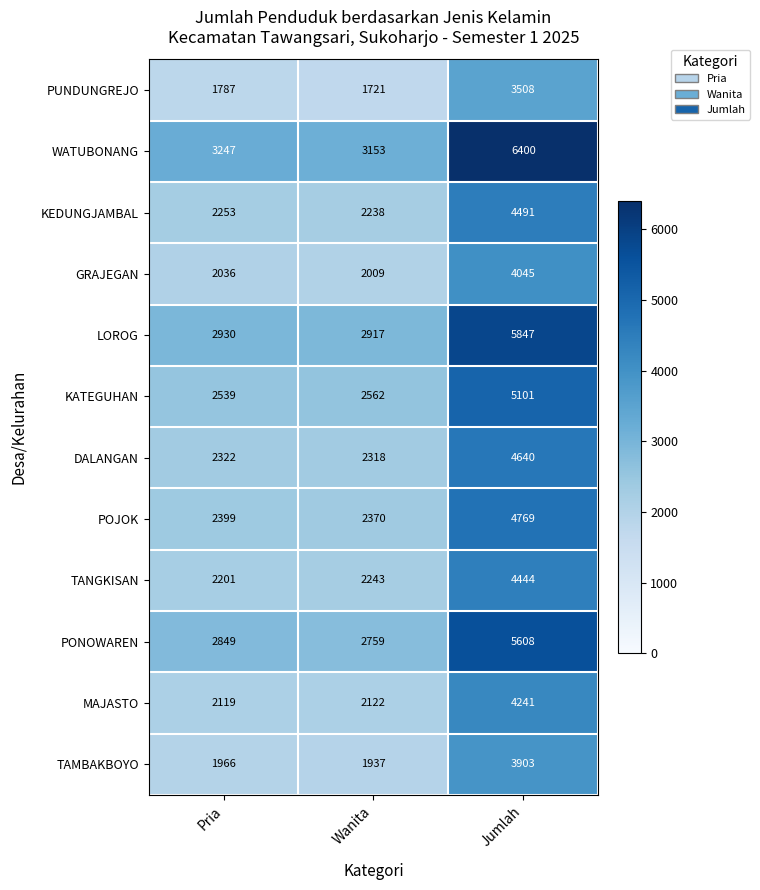

Where is PONOWAREN nearest to the value 4183?

Pria